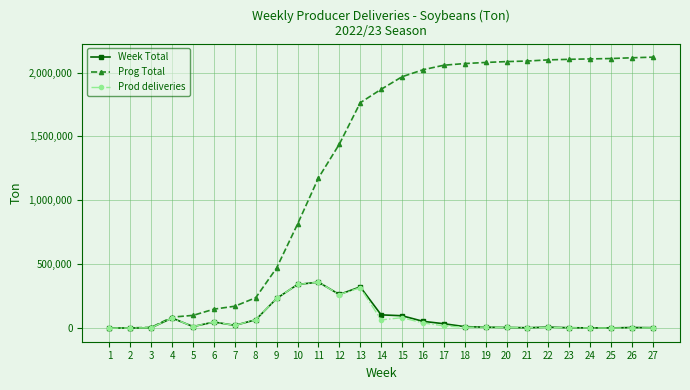

Between 7 and 24, which series saw the biggest shift?

Prog Total